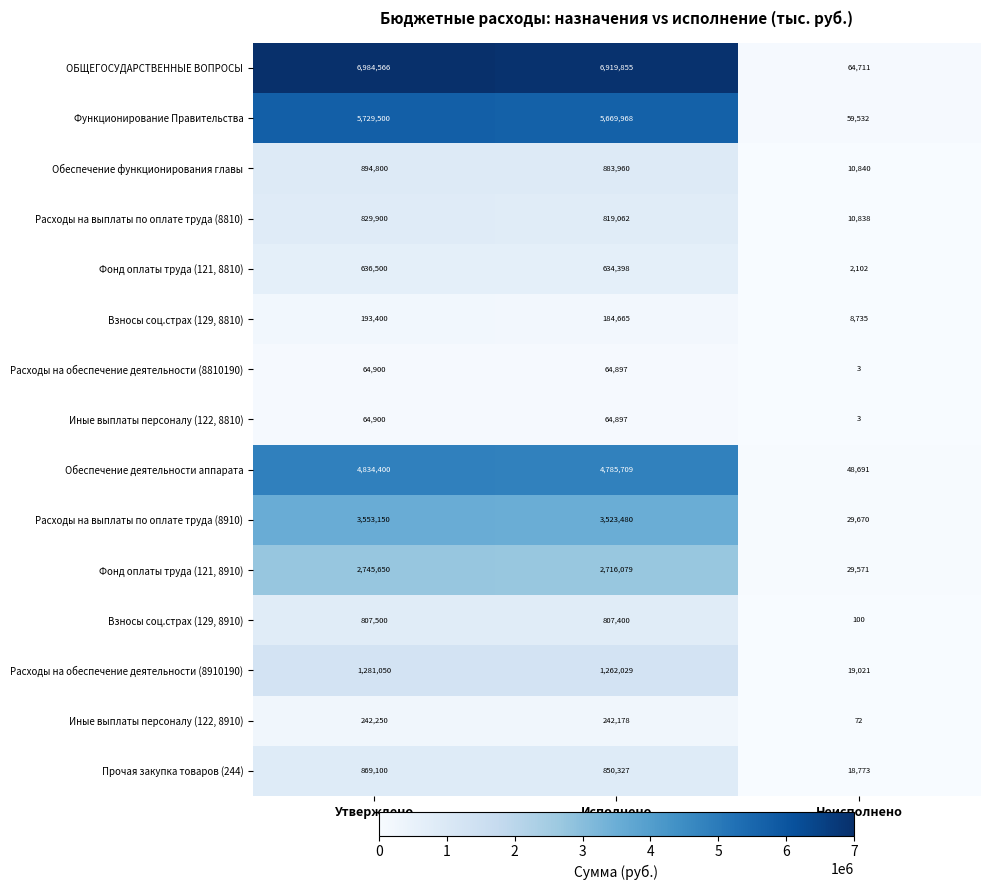

Where is Расходы на обеспечение деятельности (8810190) nearest to the value 32451?

Исполнено